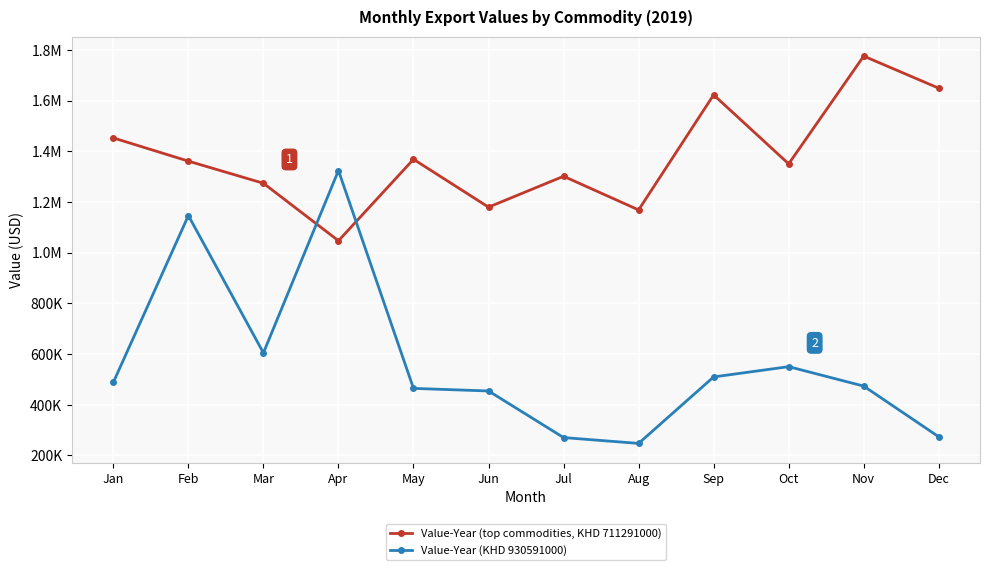

Does the chart display data point markers on the line(s)?

Yes